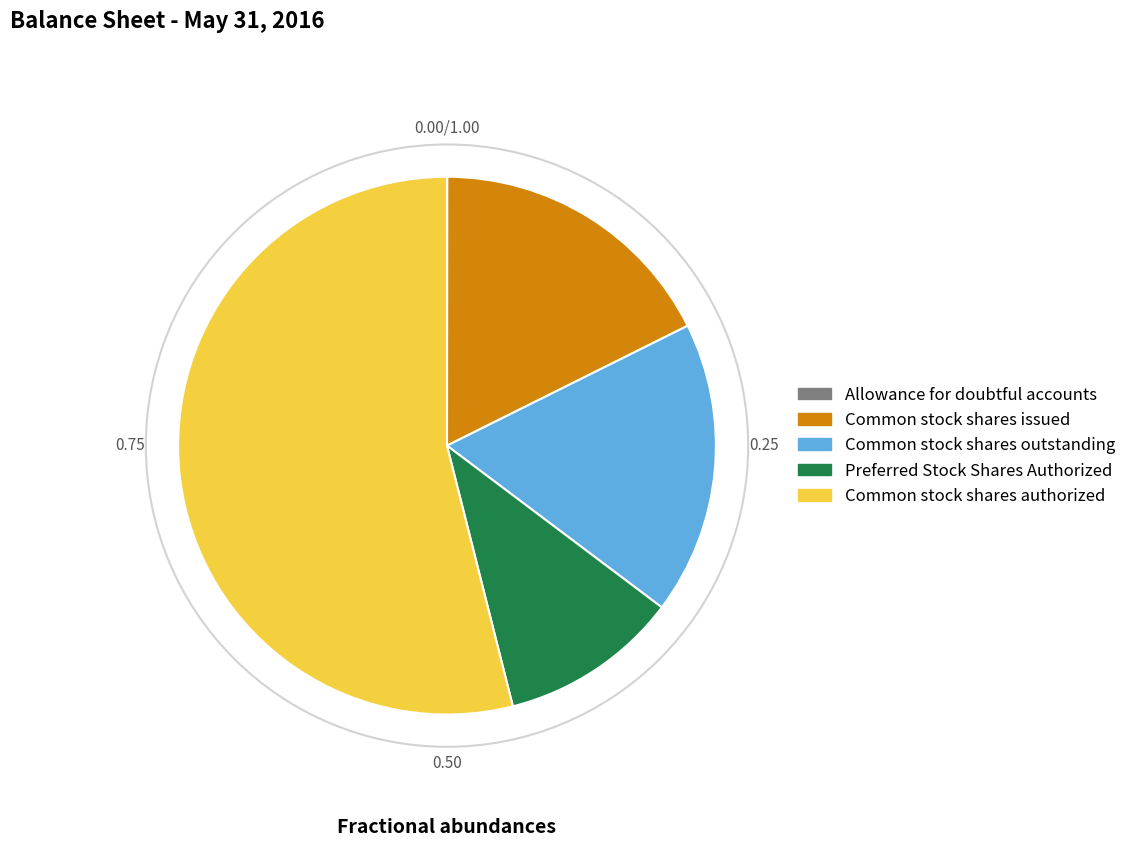

Does Common stock shares issued account for over 50% of the chart?

No